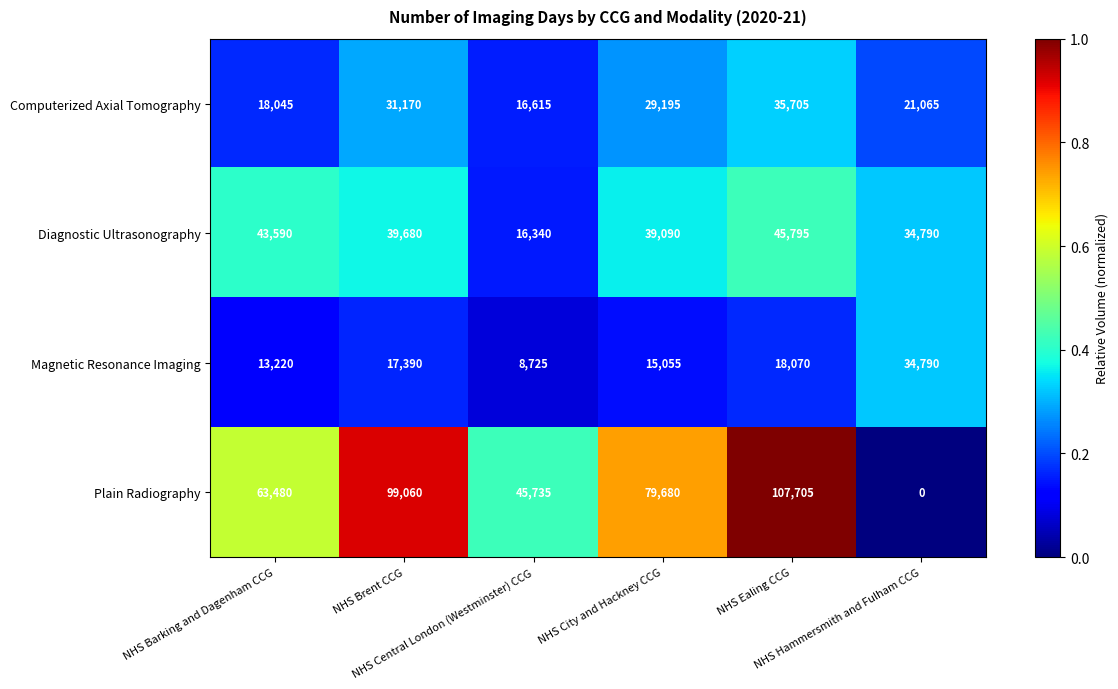

What is the total value across all series at NHS Hammersmith and Fulham CCG?

90645